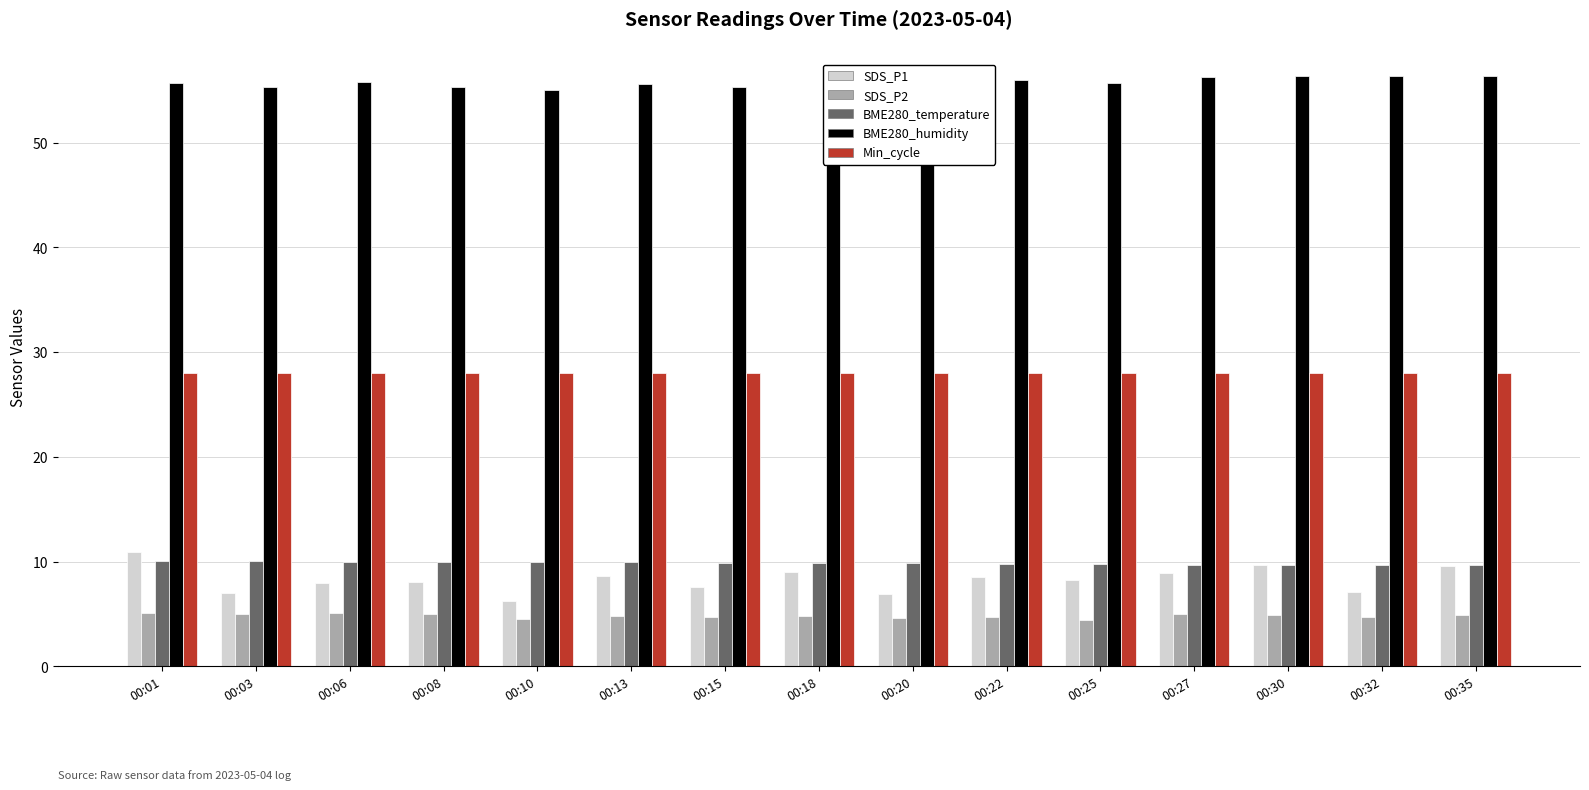

Is the value of BME280_humidity at 00:18 greater than the value of SDS_P2 at 00:03?

Yes